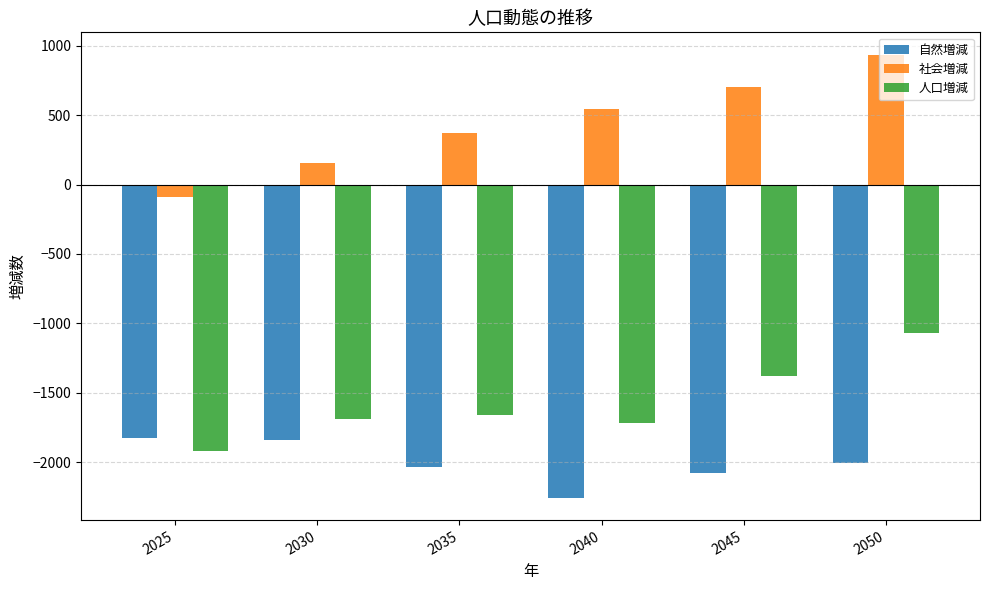

List the series in order of their peak value, lowest first.

自然増減, 人口増減, 社会増減